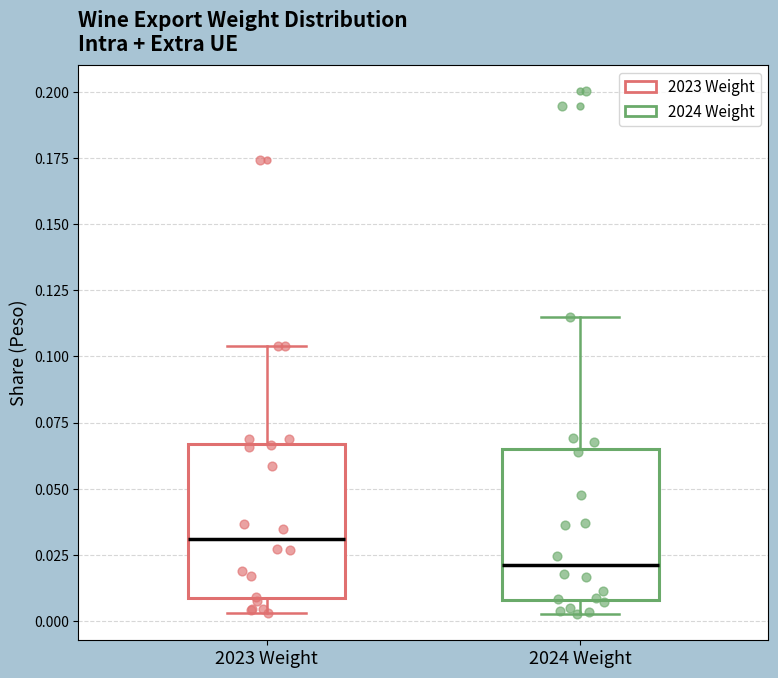

Reading left to right, read every box against the y-axis: the position of its median line, the range the box covers, and the ends of its whiskers. The values are not printed on the chart, so give them approximately, as read against the axis.

2023 Weight: median 0.030, box 0.010 to 0.065, whiskers 0.005 to 0.105
2024 Weight: median 0.020, box 0.010 to 0.065, whiskers 0.005 to 0.115